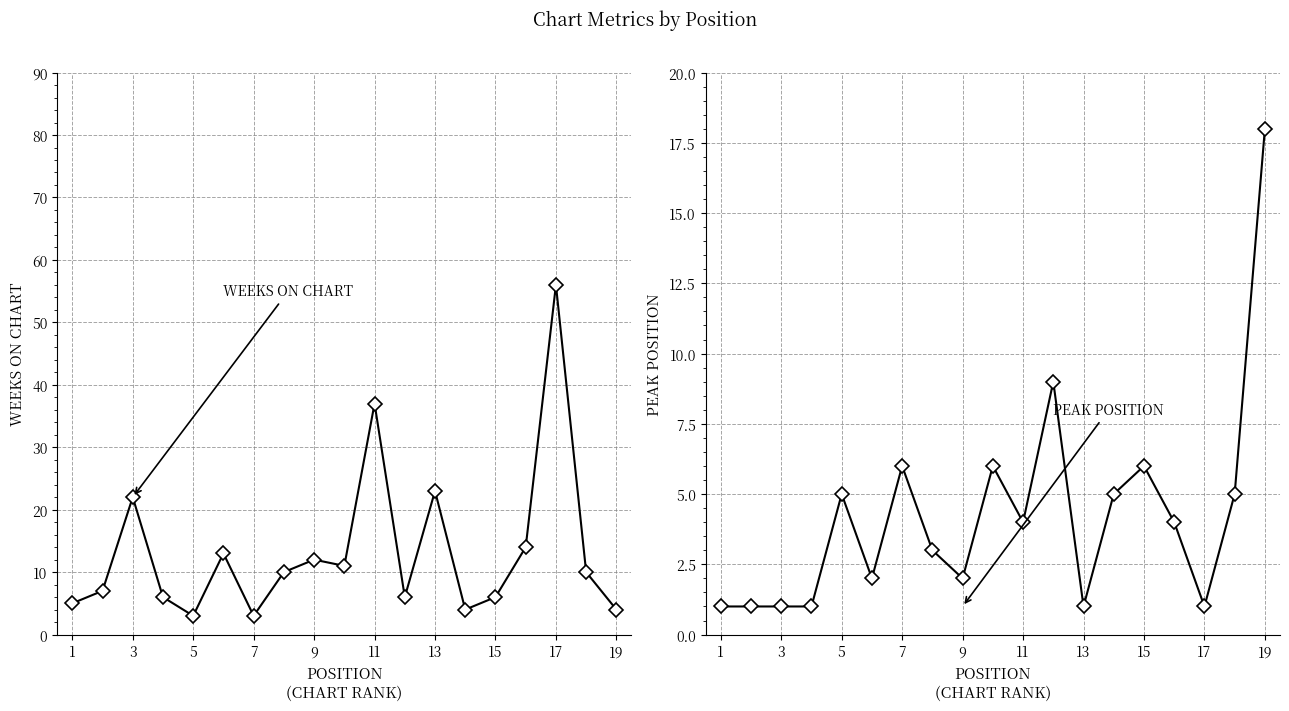

The Peak Position series shows 6 at 11. True or false?

False